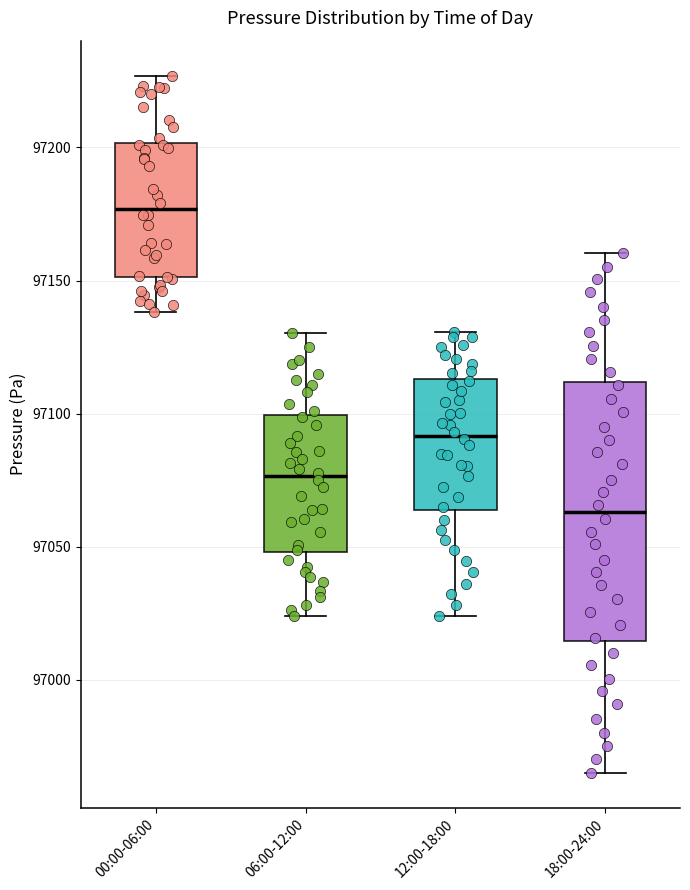

Reading left to right, transcribe this box plot: for each box, give where its median line is, the range the box spans, and where its two whiskers end, as read against the y-axis. The values are not printed on the chart, so give them approximately, as read against the axis.

00:00-06:00: median 97175, box 97150 to 97200, whiskers 97140 to 97225
06:00-12:00: median 97075, box 97050 to 97100, whiskers 97025 to 97130
12:00-18:00: median 97090, box 97065 to 97115, whiskers 97025 to 97130
18:00-24:00: median 97065, box 97015 to 97110, whiskers 96965 to 97160